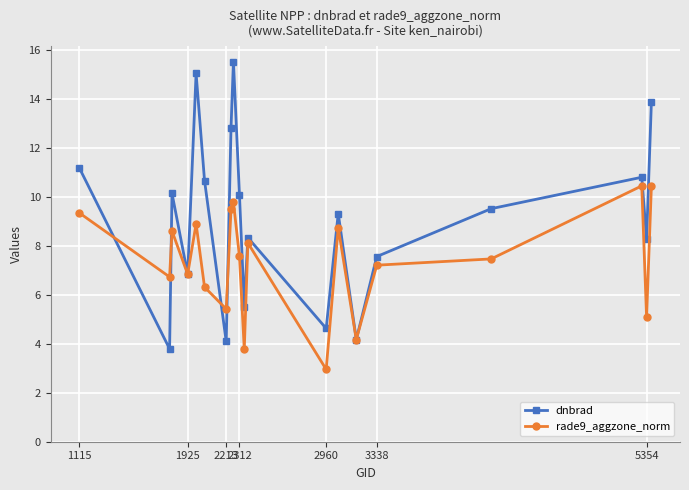

List the series in order of their peak value, highest first.

dnbrad, rade9_aggzone_norm